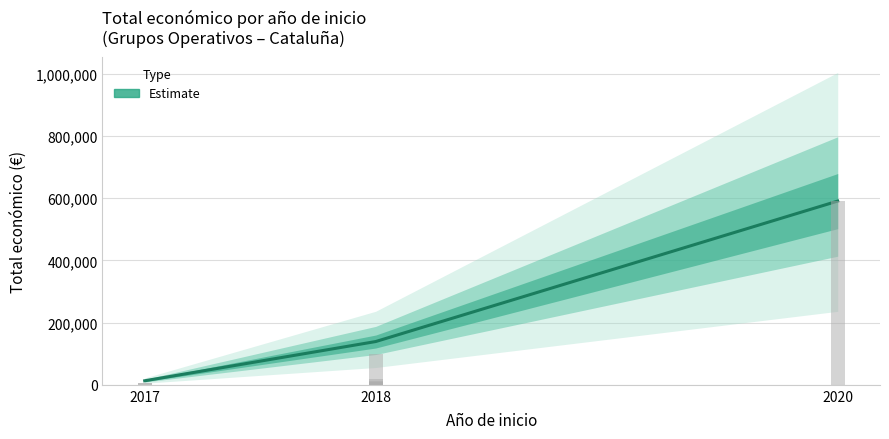

What is the average value?

247673